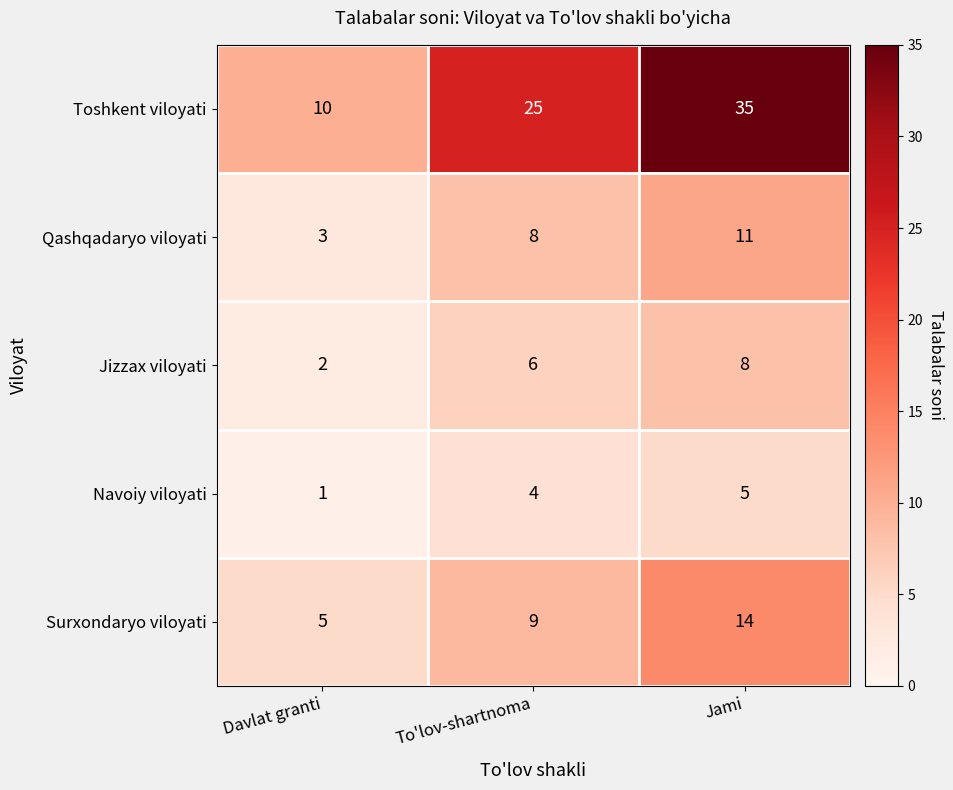

Count the number of data series in this chart.

5